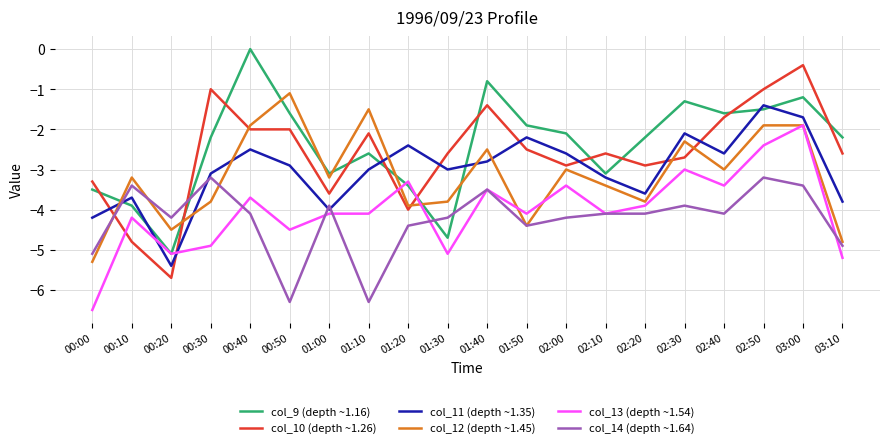

What position from the right is 01:10?

13